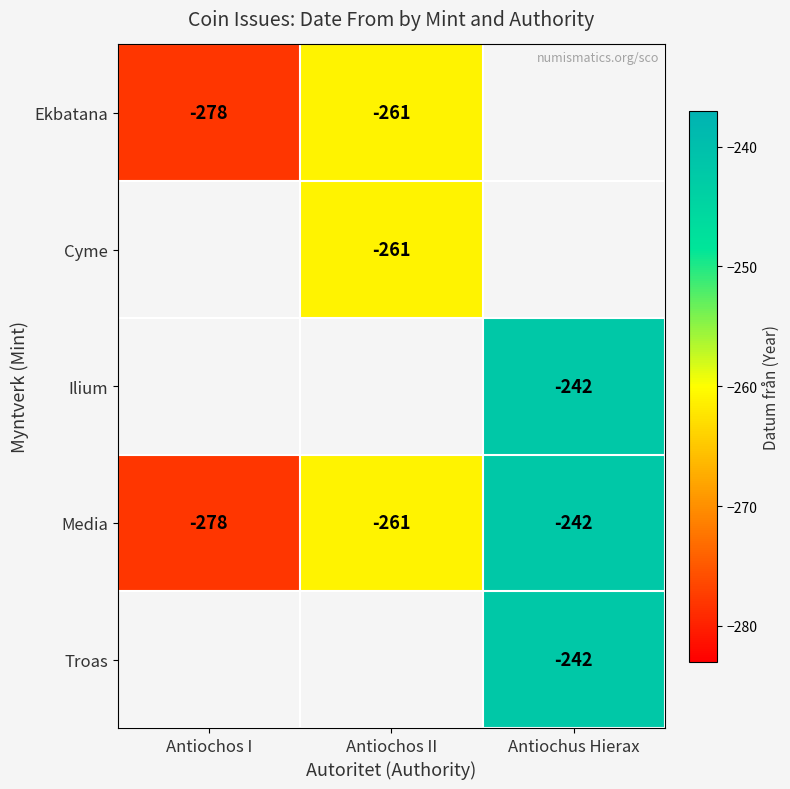

Which label corresponds to the largest value in the chart?

Antiochus Hierax